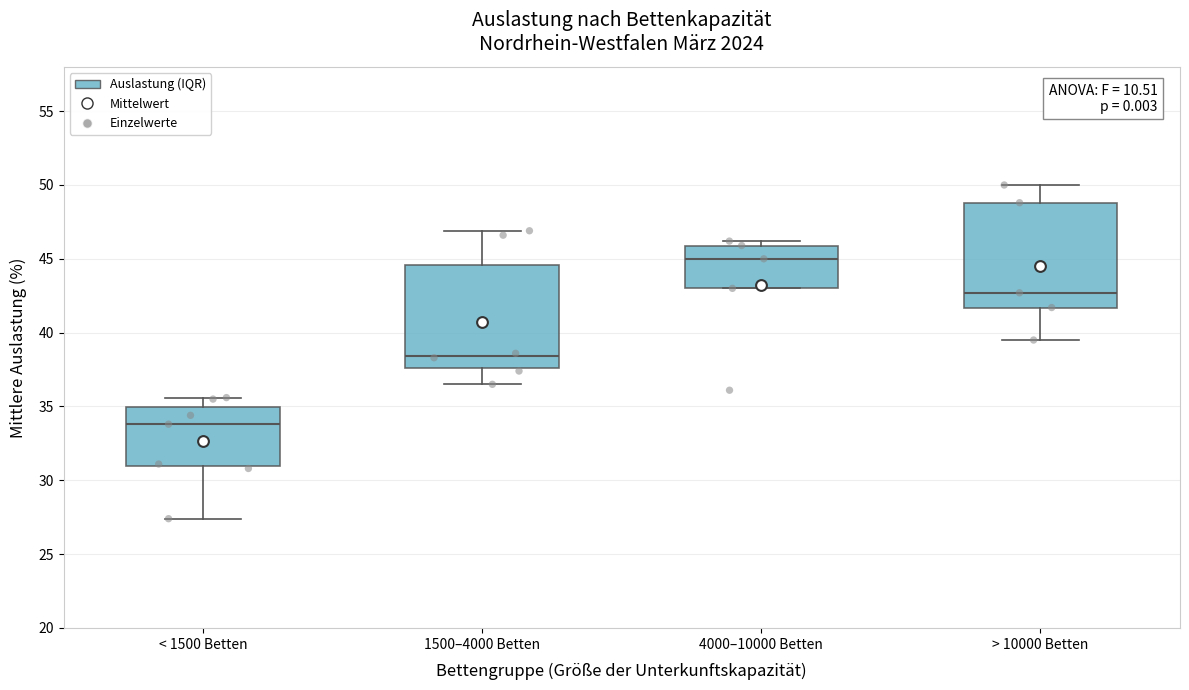

Reading left to right, read every box against the y-axis: the position of its median line, the range the box covers, and the ends of its whiskers. The values are not printed on the chart, so give them approximately, as read against the axis.

< 1500 Betten: median 34.0, box 31.0 to 35.0, whiskers 27.5 to 35.5
1500–4000 Betten: median 38.5, box 37.5 to 44.5, whiskers 36.5 to 47.0
4000–10000 Betten: median 45.0, box 43.0 to 46.0, whiskers 43.0 to 46.0 (just above the box's upper edge)
> 10000 Betten: median 42.5, box 41.5 to 49.0, whiskers 39.5 to 50.0